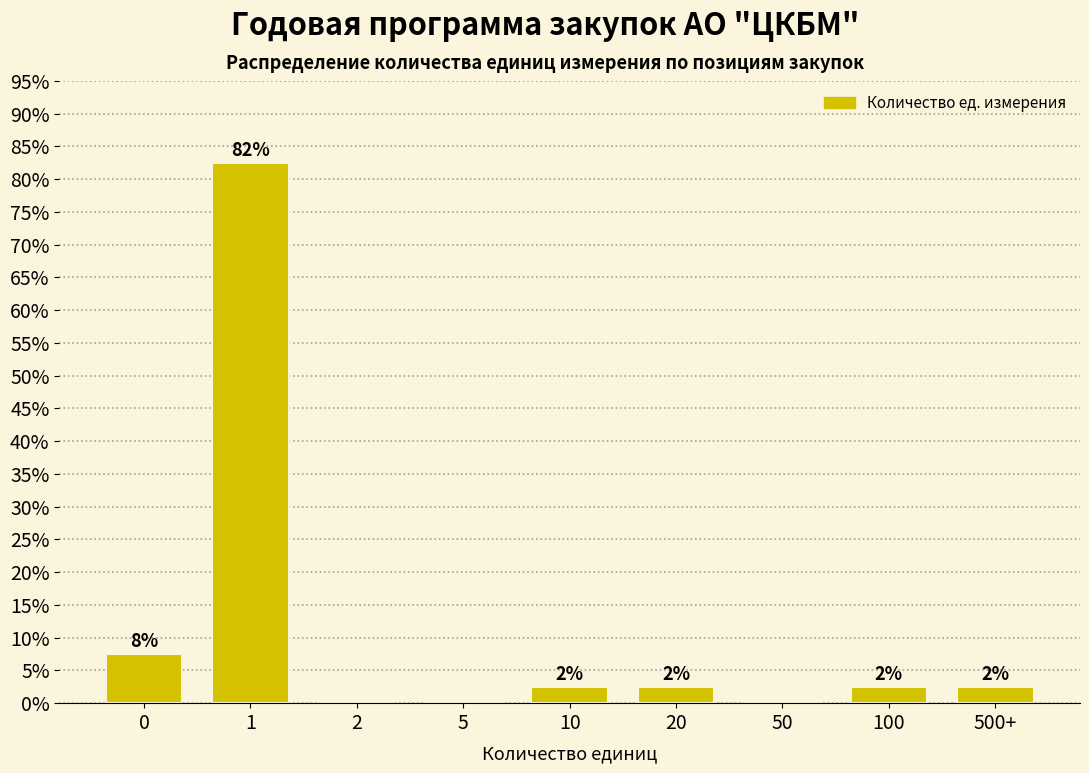

Are the bars horizontal?

No